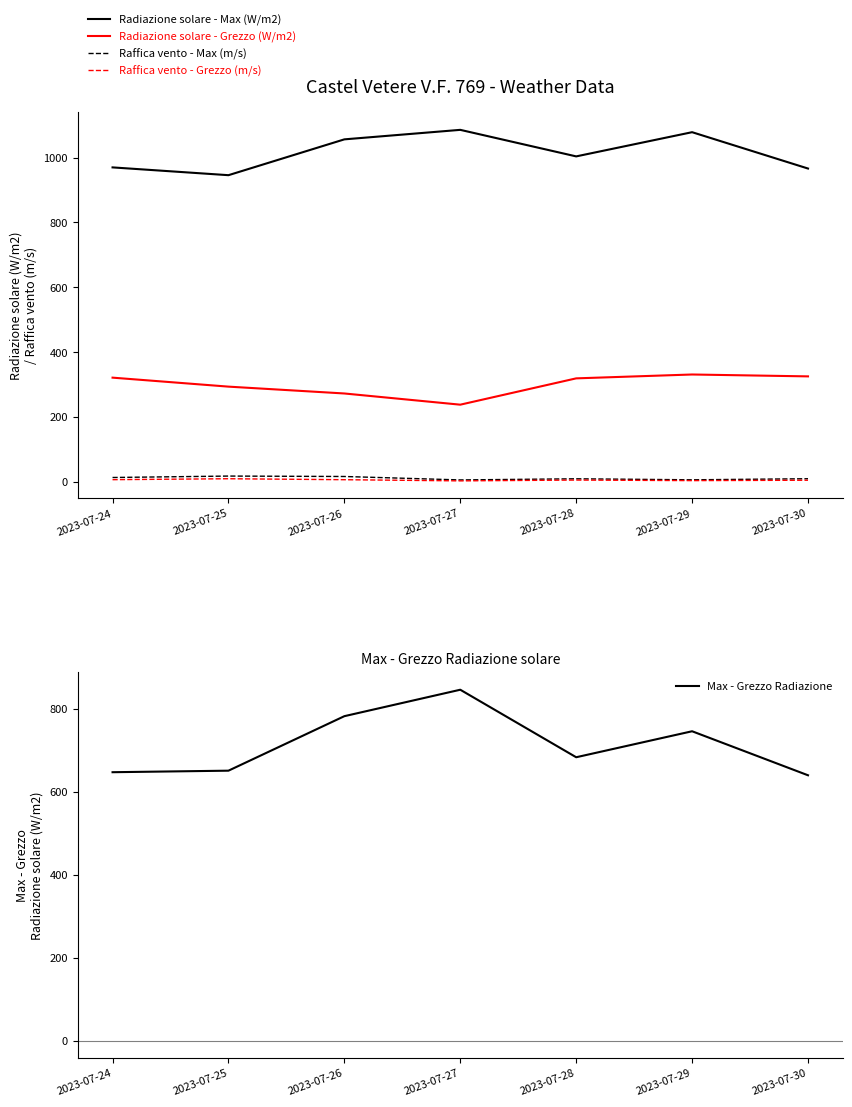

Is it true that Raffica vento - Grezzo (m/s) equals 7.4 at 2023-07-24?

True